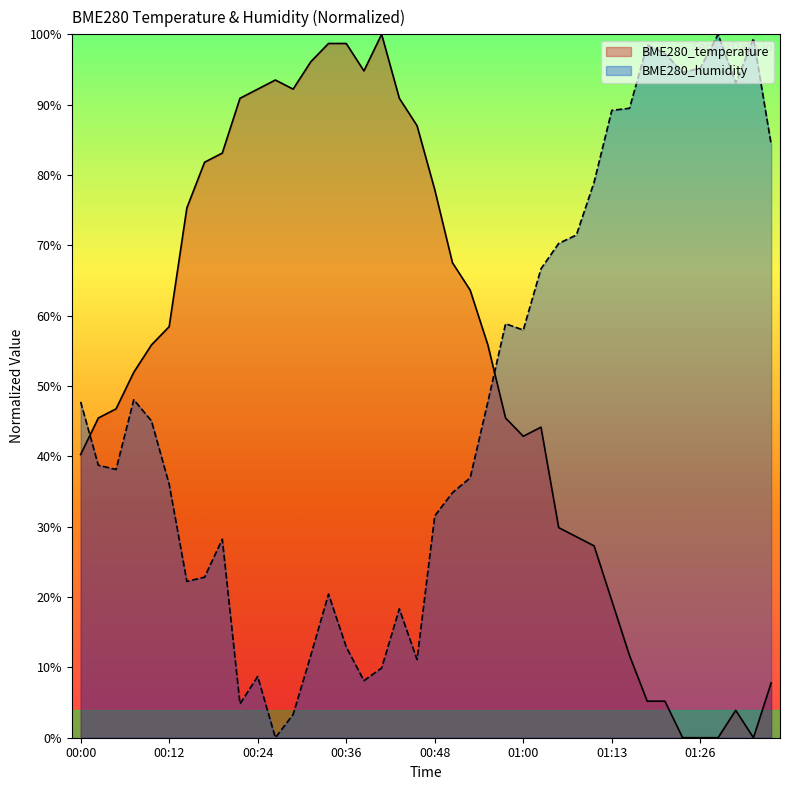

What is the approximate value of BME280_humidity at 00:02?

0.4